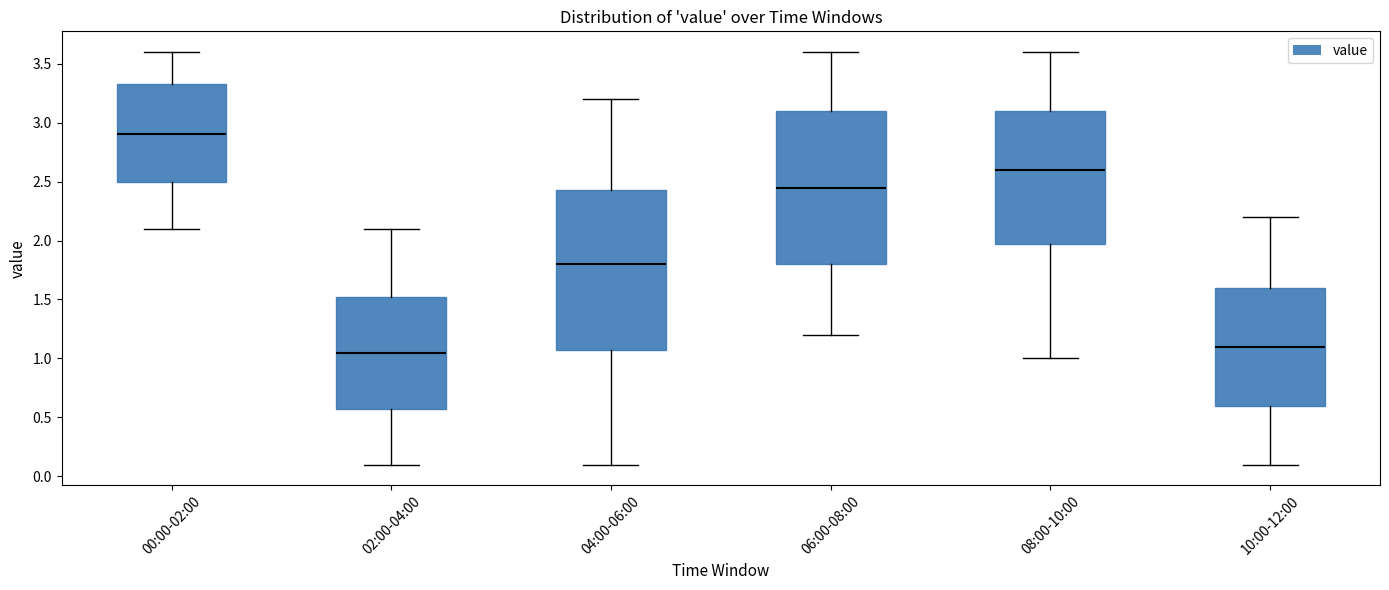

Where does the lower whisker of the box for 04:00-06:00 end on the y-axis? The values are not printed on the chart, so give them approximately, as read against the axis.

0.10